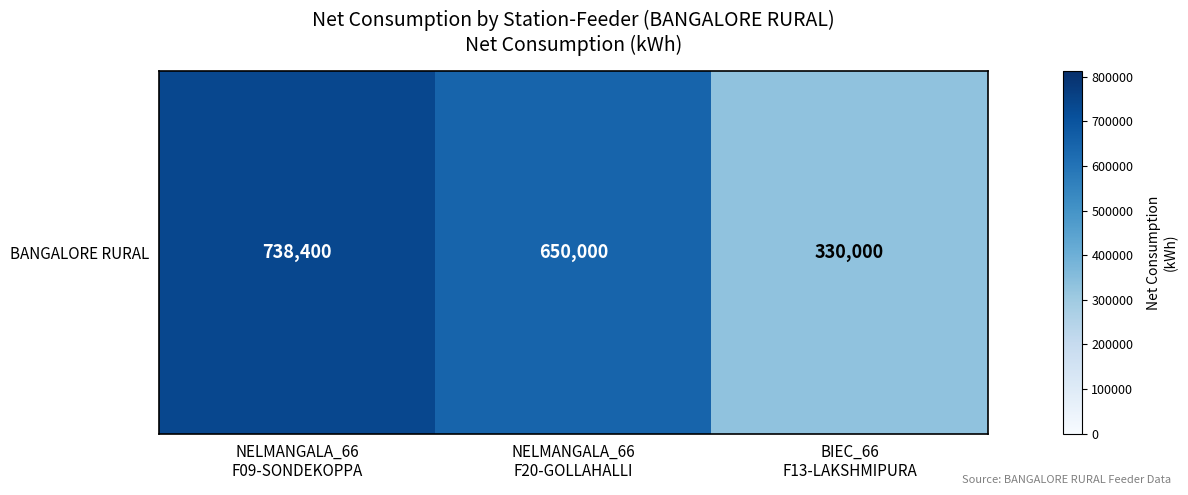

What is the greatest value displayed?

738400